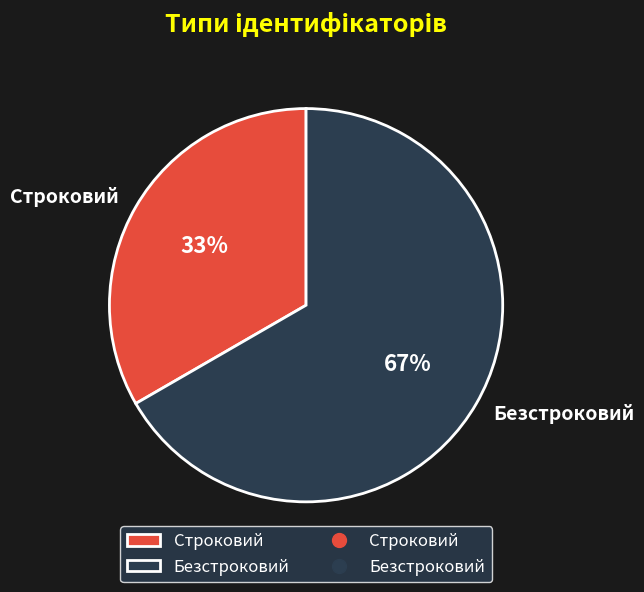

Is the sum of Строковий and Безстроковий greater than half?

Yes